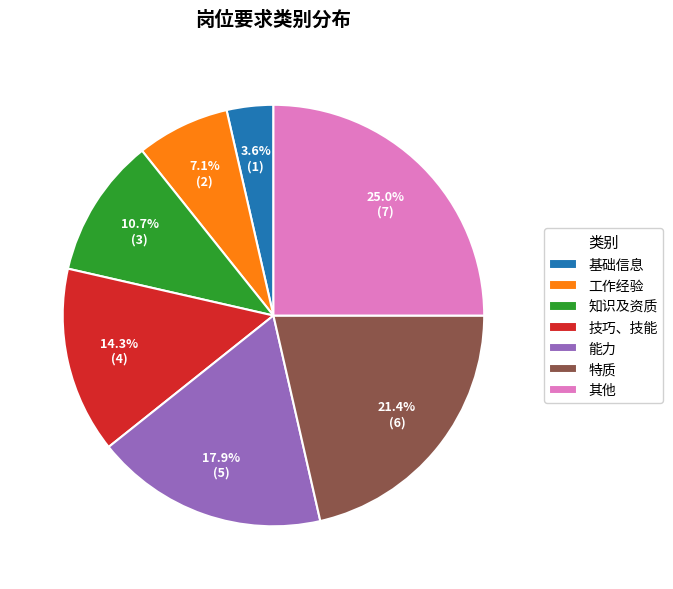

Which category has the smallest portion of the pie?

基础信息